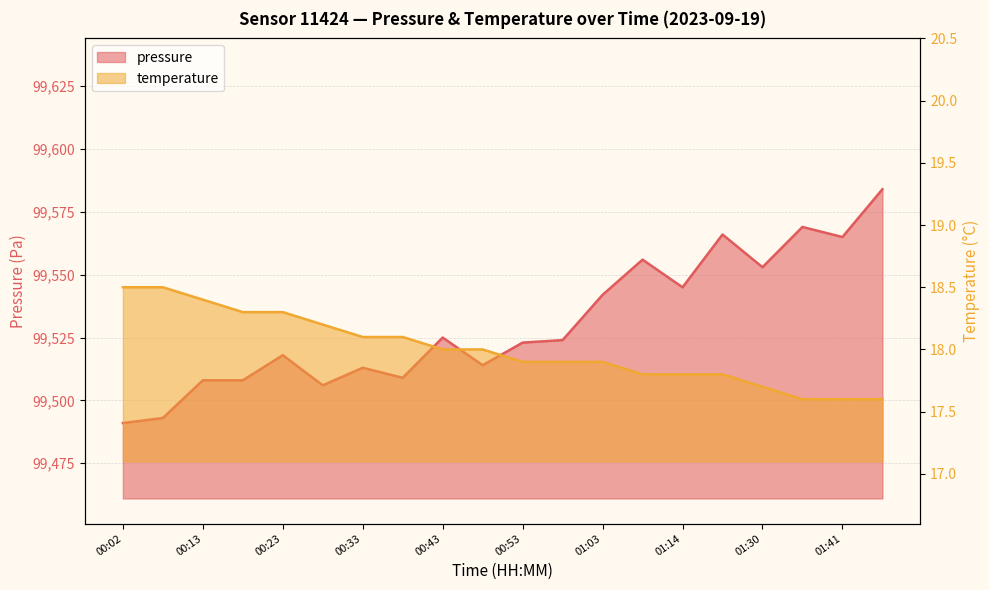

What is the label of the 20th point from the left?

01:46